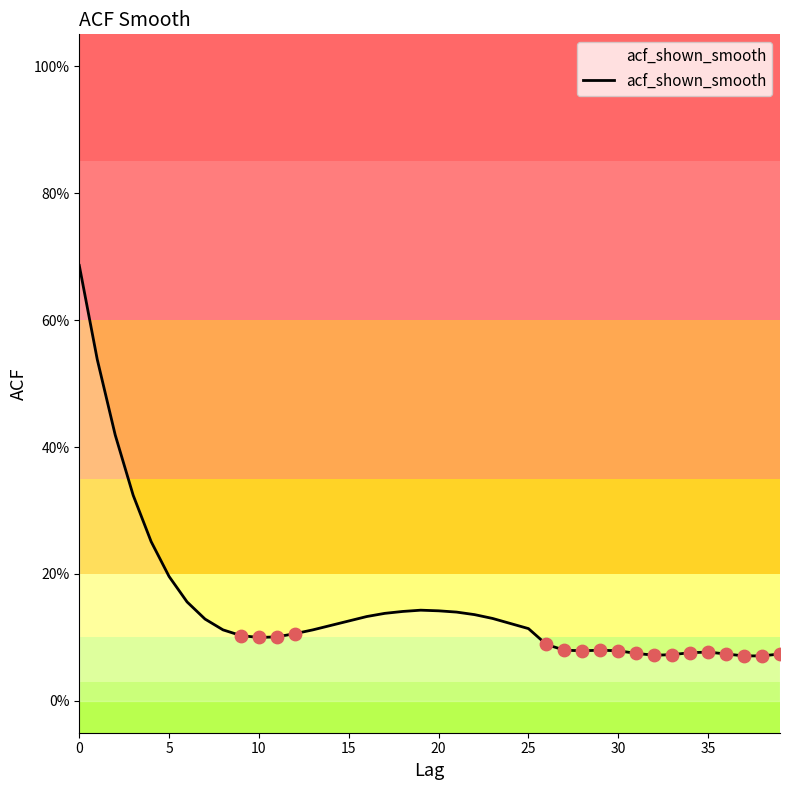

Does the chart have visible grid lines?

No